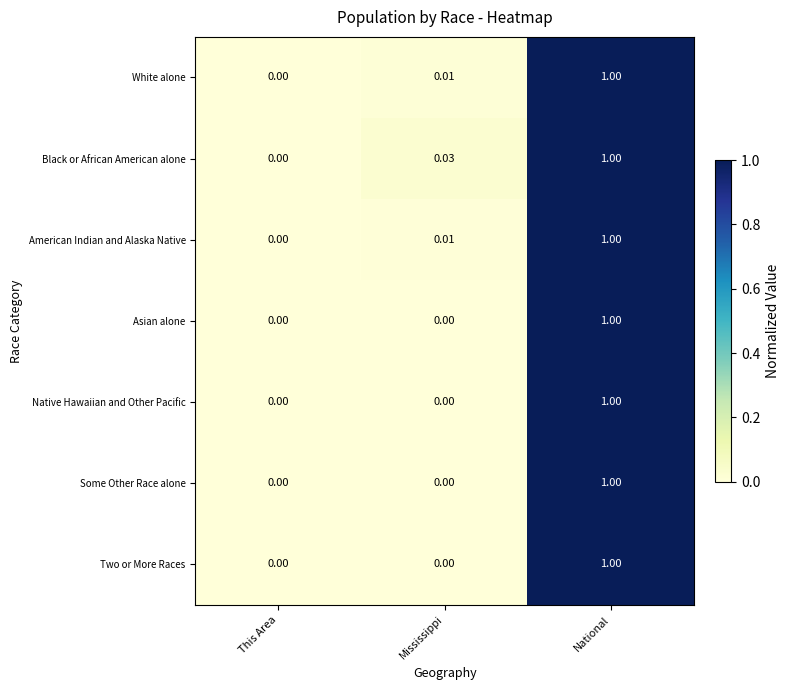

Is the value of White alone at National greater than the value of Black or African American alone at This Area?

Yes